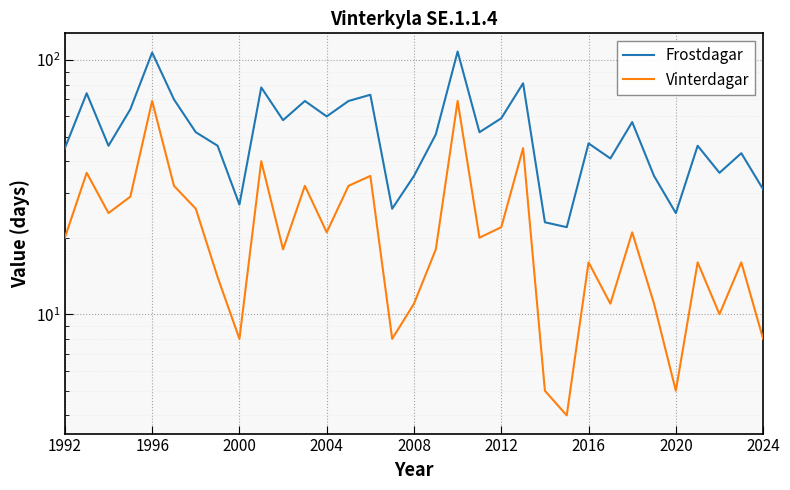

True or false: Vinterdagar and Frostdagar cross at least once.

False